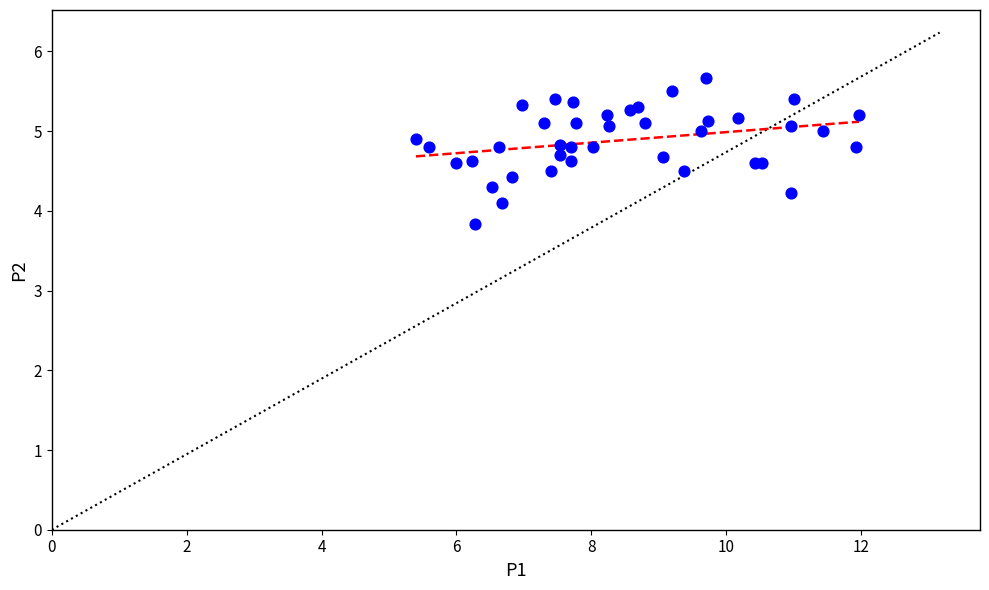

What Y value in the scatter plot is closest to 4?

4.1